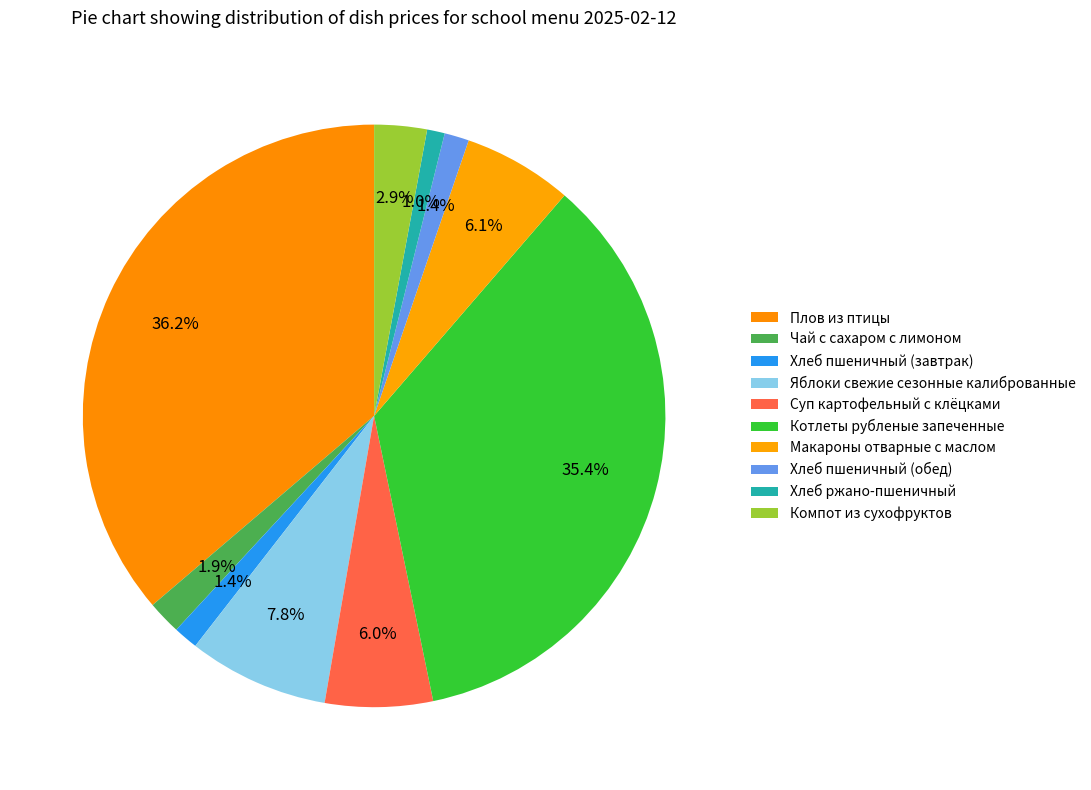

Does Яблоки свежие сезонные калиброванные represent more than half of the total?

No